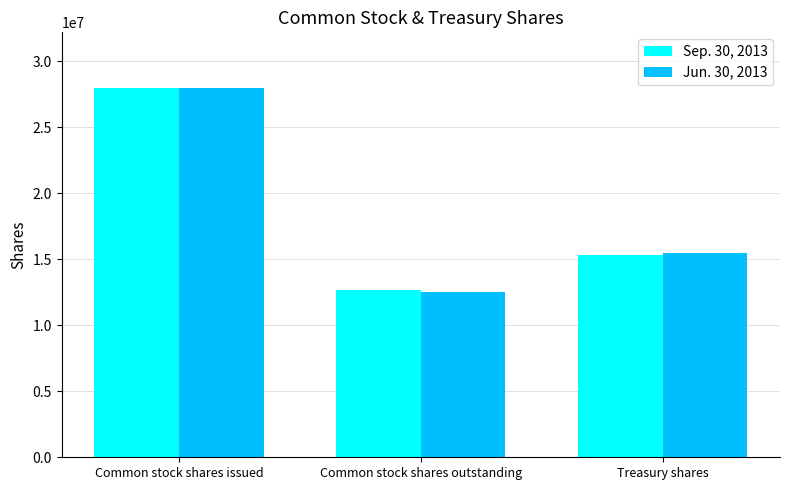

What is the lowest value of the Jun. 30, 2013 series?

12549806